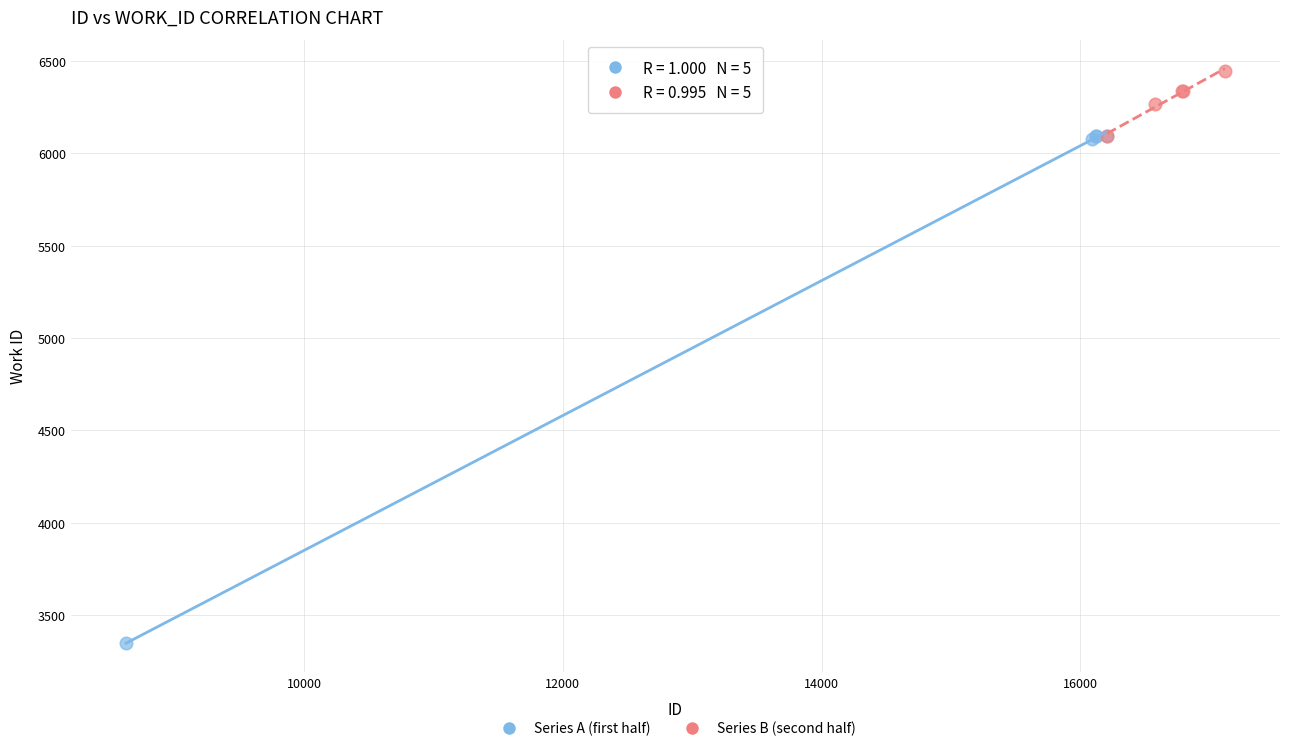

Which series reaches the minimum Y coordinate?

Series A (first half)